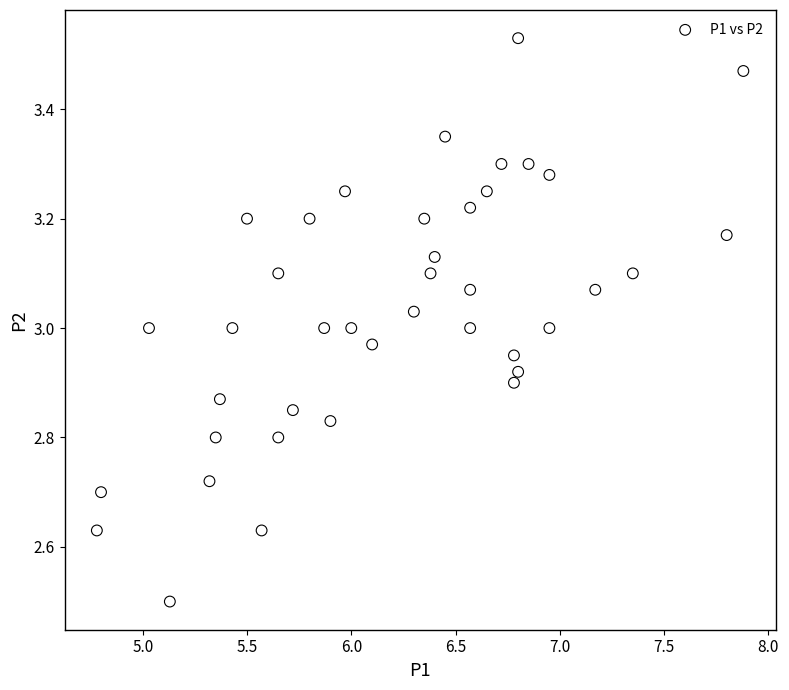

What is the range of Y values (max minus min)?

1.0